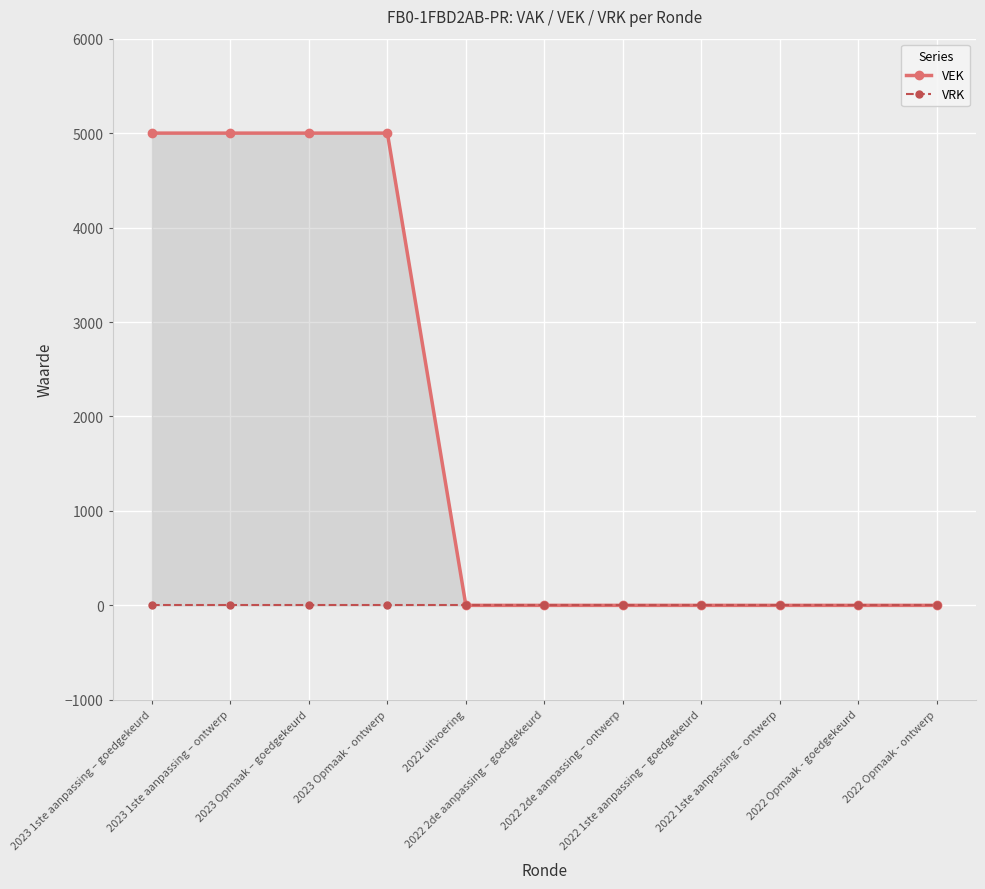

What is the difference between the second highest and second lowest values in the VEK series?

5000